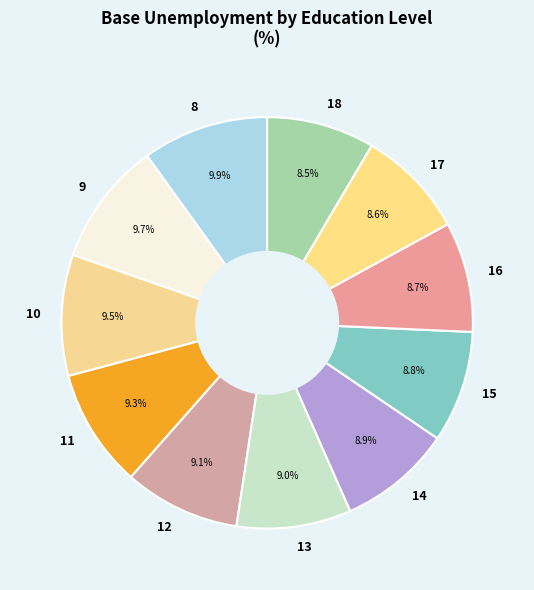

How many slices are in this pie chart?

11